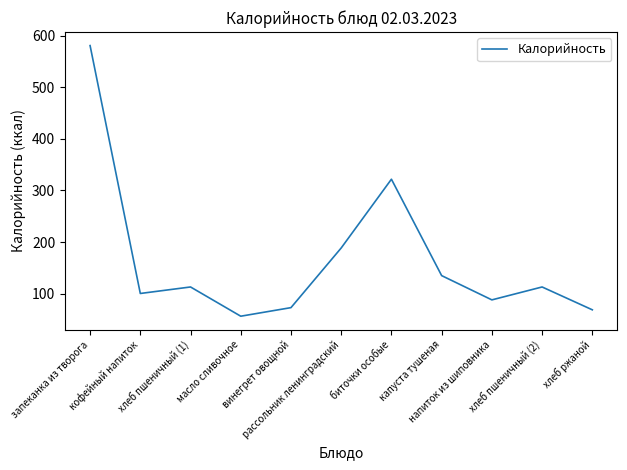

What is the maximum value shown in the chart?

580.5